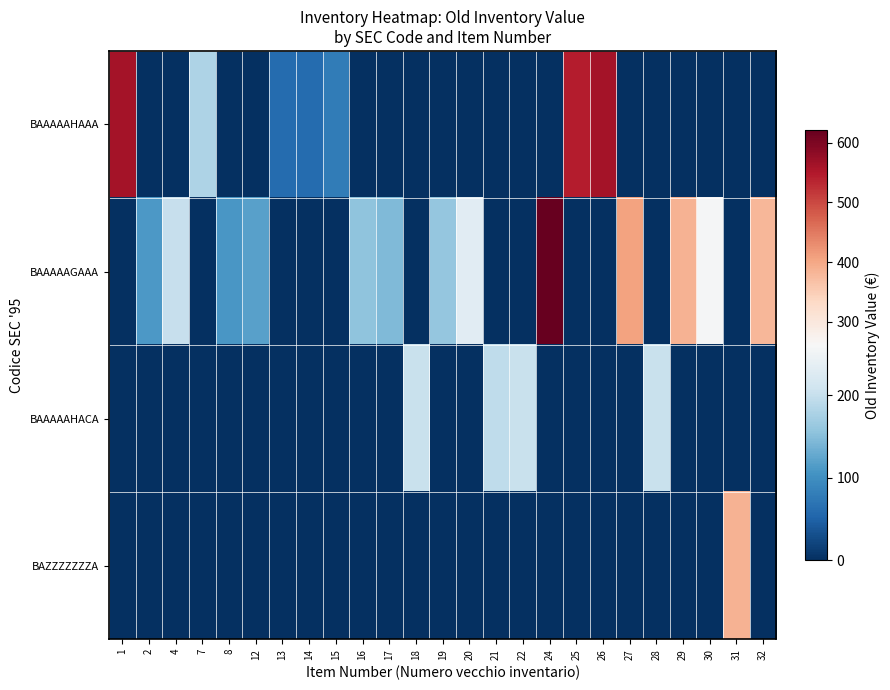

At which category does the chart reach its peak across all series?

24